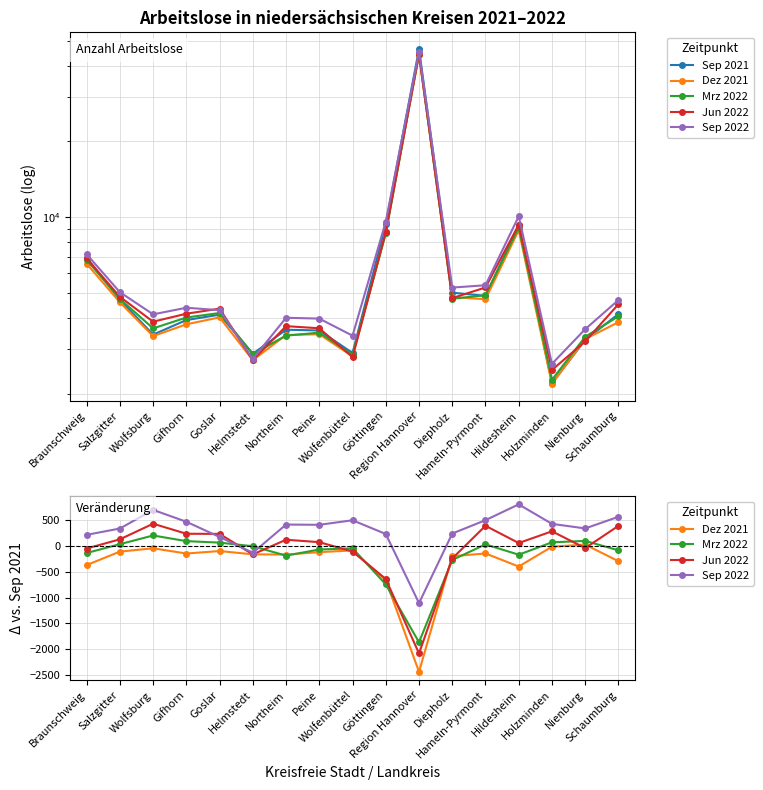

At Braunschweig, list the series in order from smallest to largest.

Dez 2021, Mrz 2022, Jun 2022, Sep 2022, Sep 2021